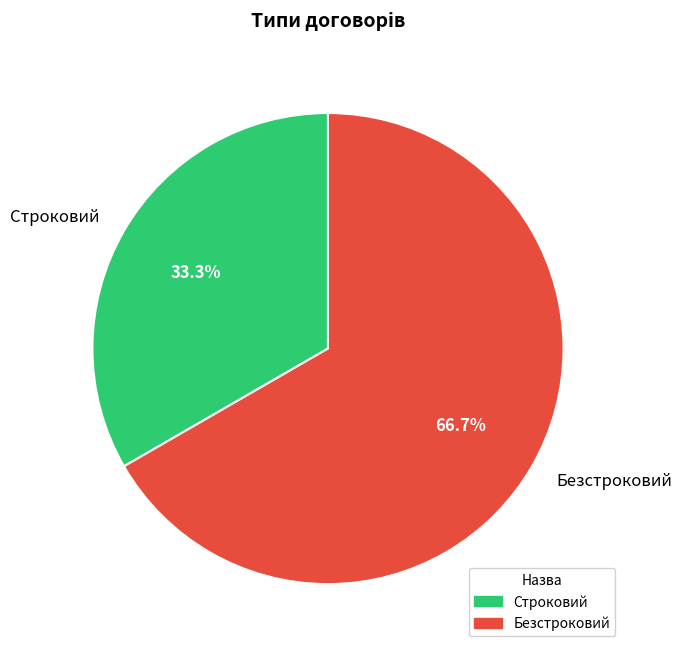

How many slices are in this pie chart?

2